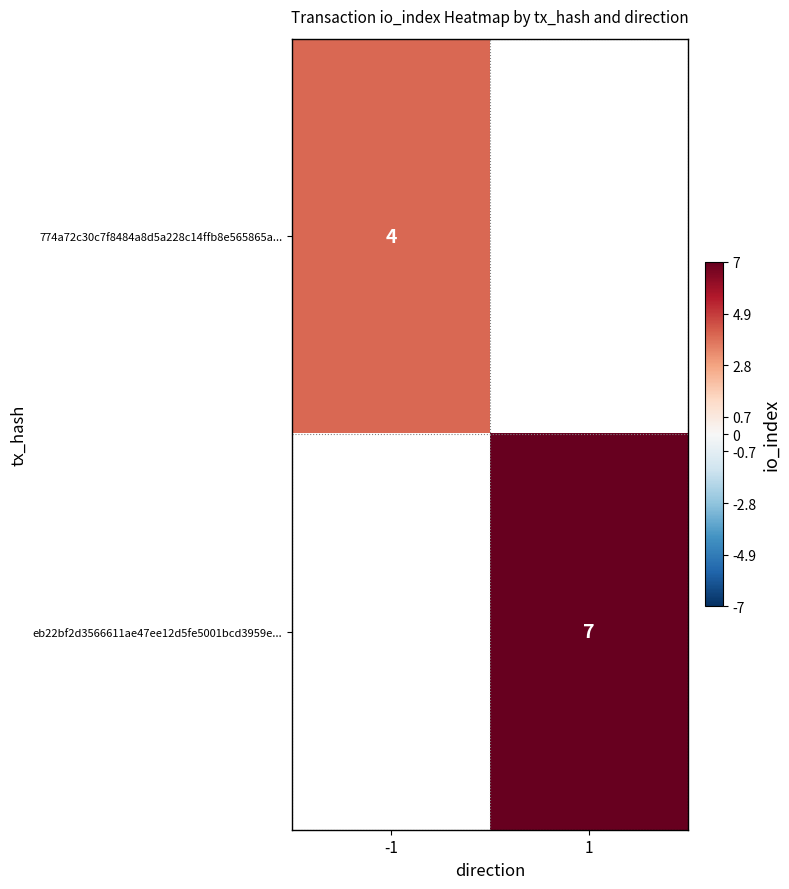

How many series are shown in this chart?

2